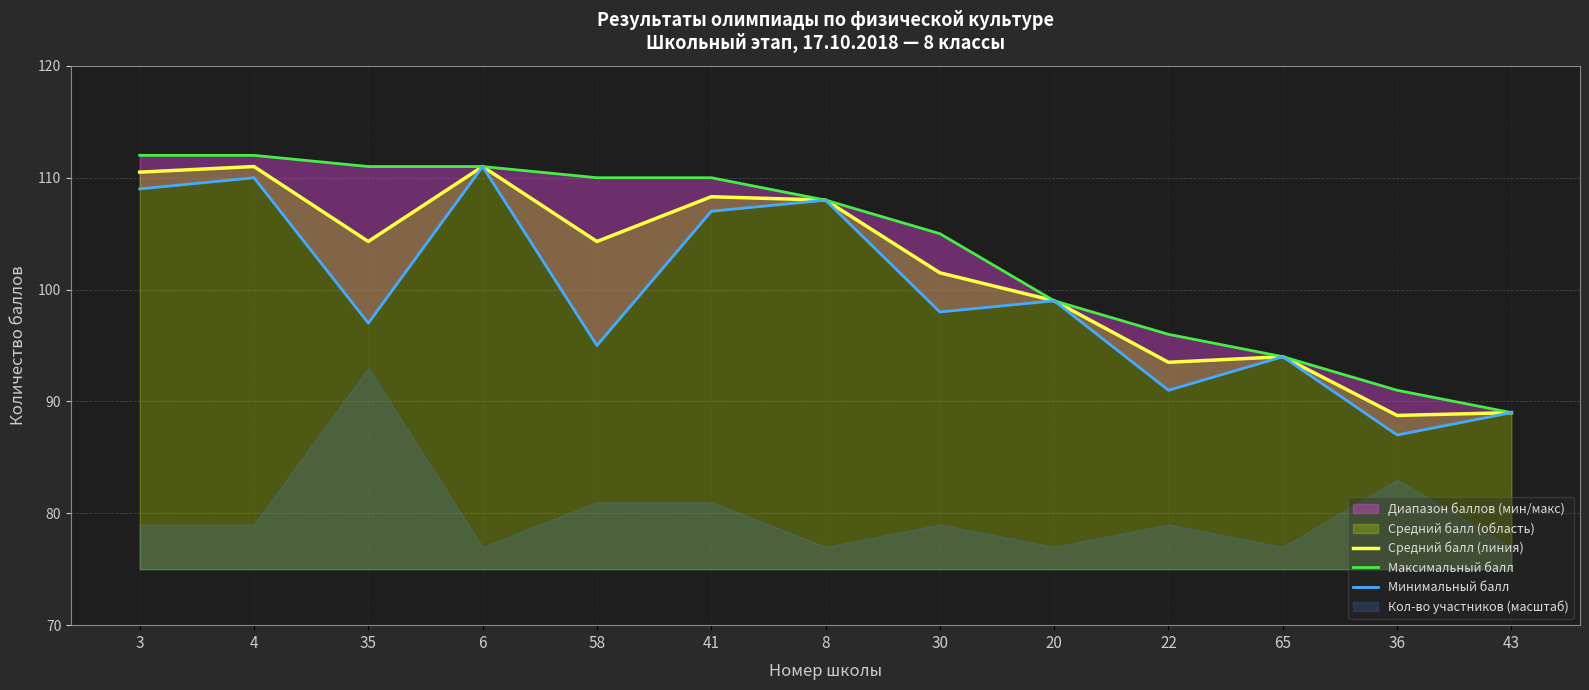

Is it true that Средний балл (линия) equals 88.8 at 36?

True